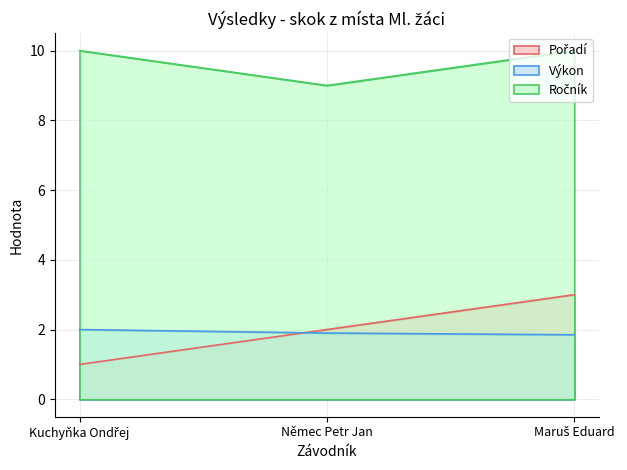

What is the difference between the maximum and second lowest values in the Výkon series?

0.1